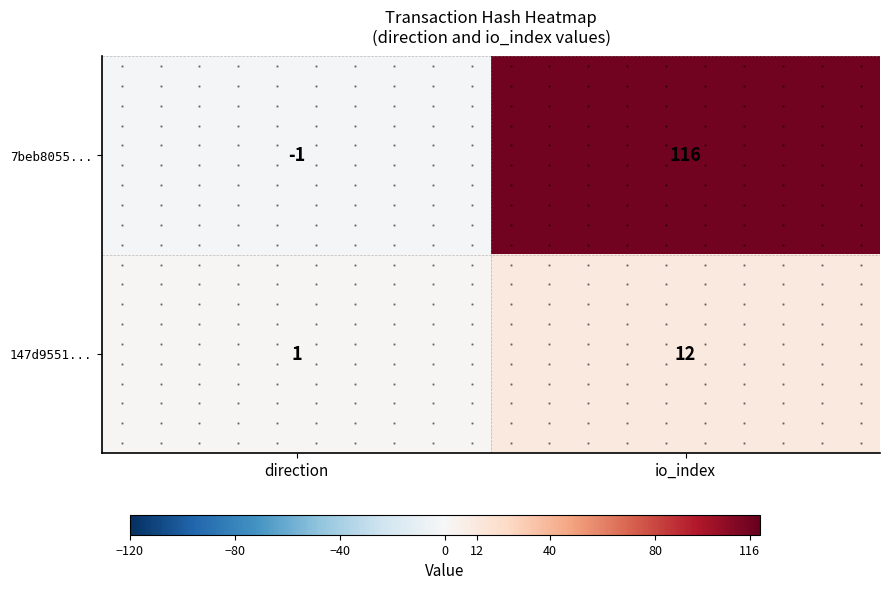

Is it true that 147d9551... equals 20 at io_index?

False